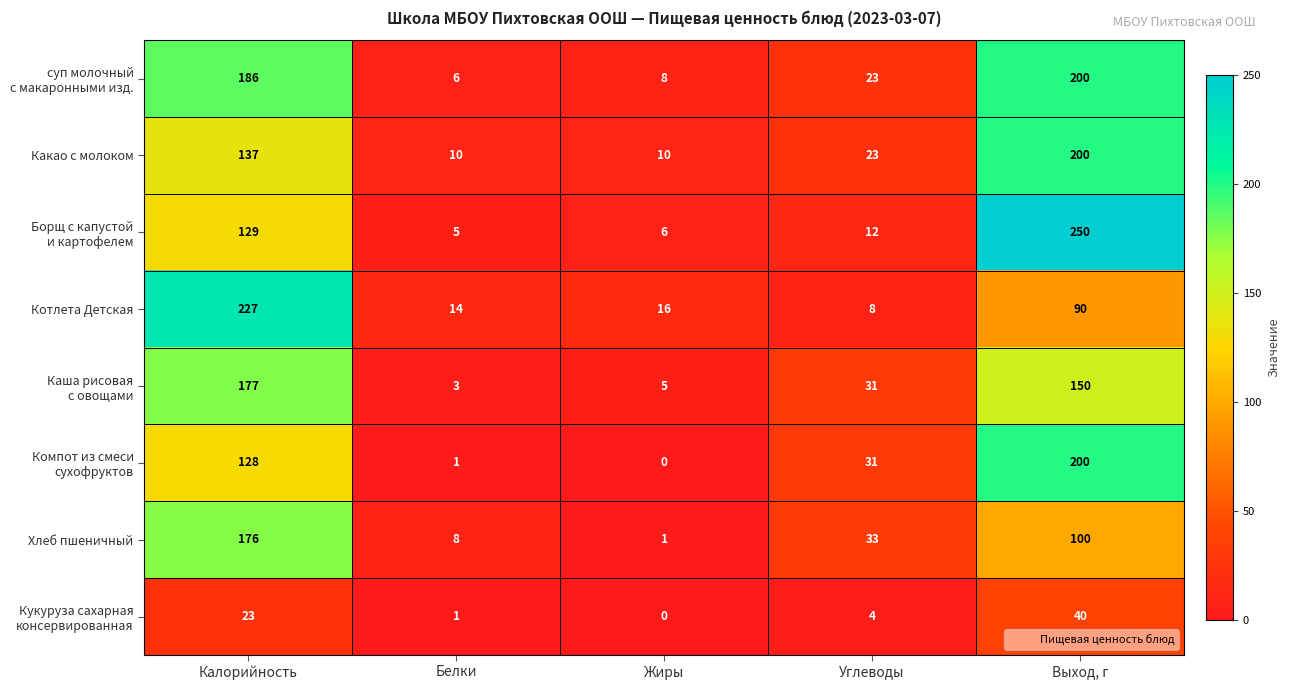

At which category is the sum across all series the highest?

Выход, г